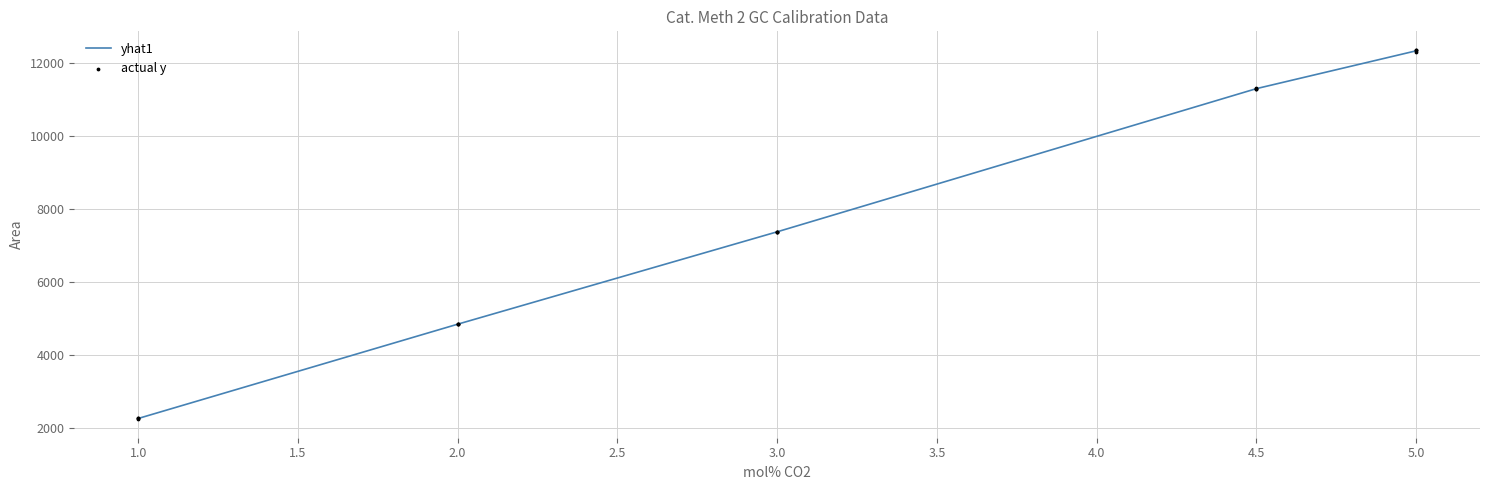

What is the ratio of the value at 1 to the value at 2?

0.5